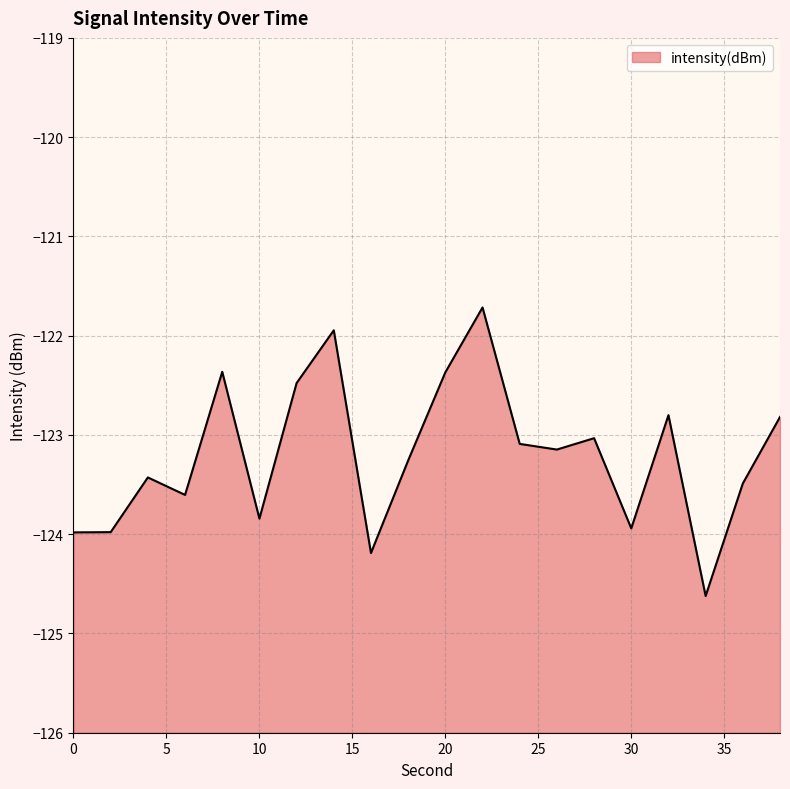

At which category does the data reach its first local valley?

6